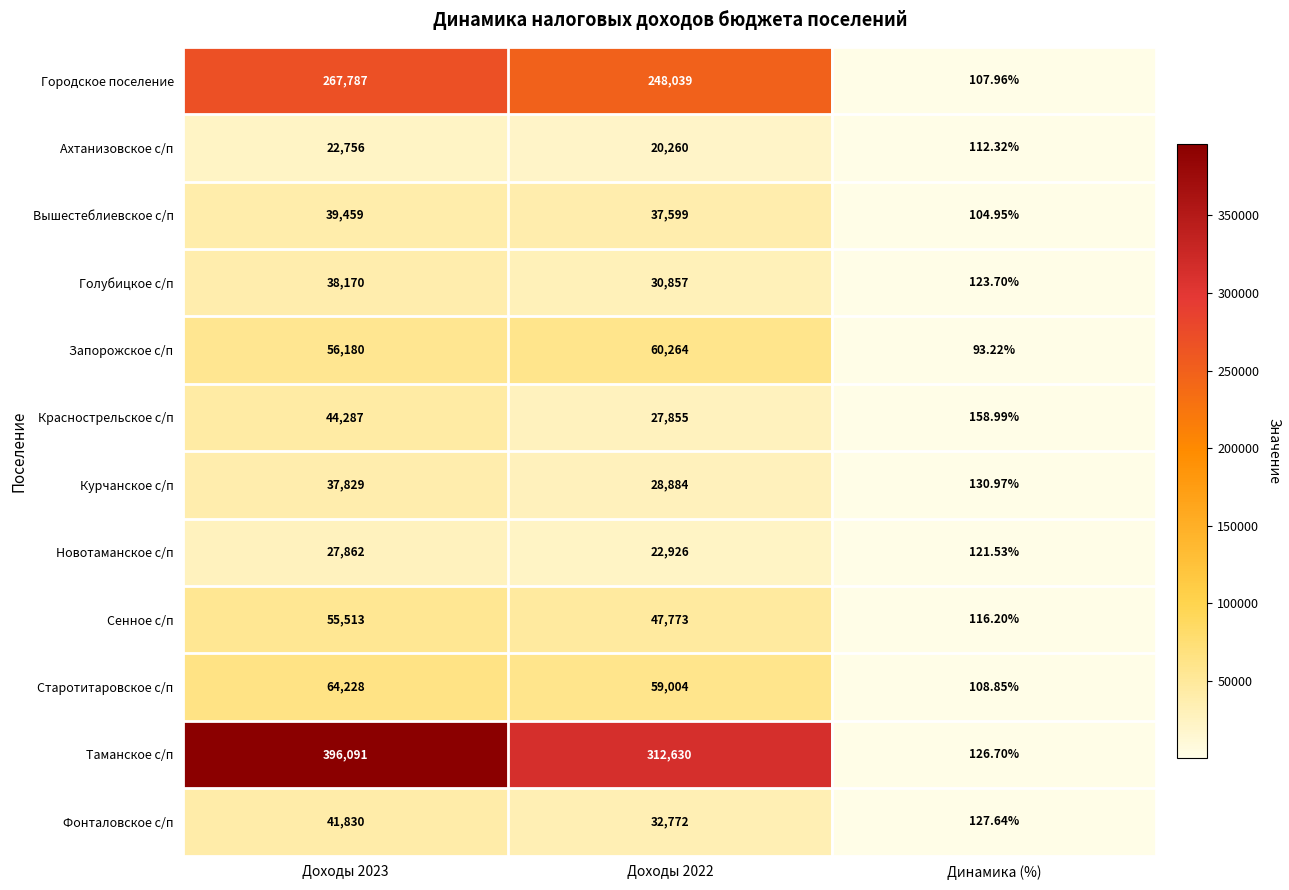

List the series in order of their peak value, highest first.

Таманское с/п, Городское поселение, Старотитаровское с/п, Запорожское с/п, Сенное с/п, Краснострельское с/п, Фонталовское с/п, Вышестеблиевское с/п, Голубицкое с/п, Курчанское с/п, Новотаманское с/п, Ахтанизовское с/п